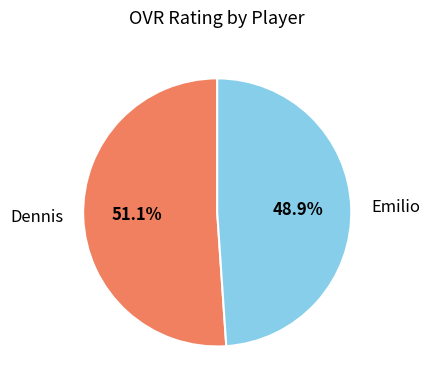

The Dennis slice represents 51% of the pie. True or false?

True